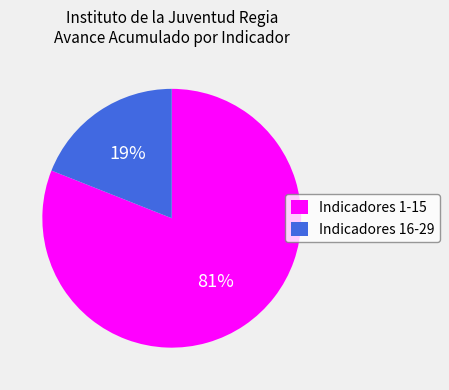

Is there a majority slice in this chart?

Yes